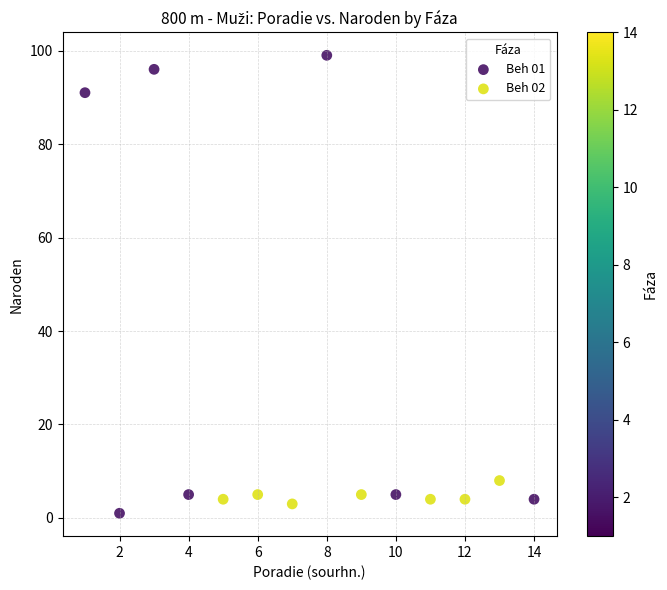

What are all the series names shown in the legend?

Beh 01, Beh 02